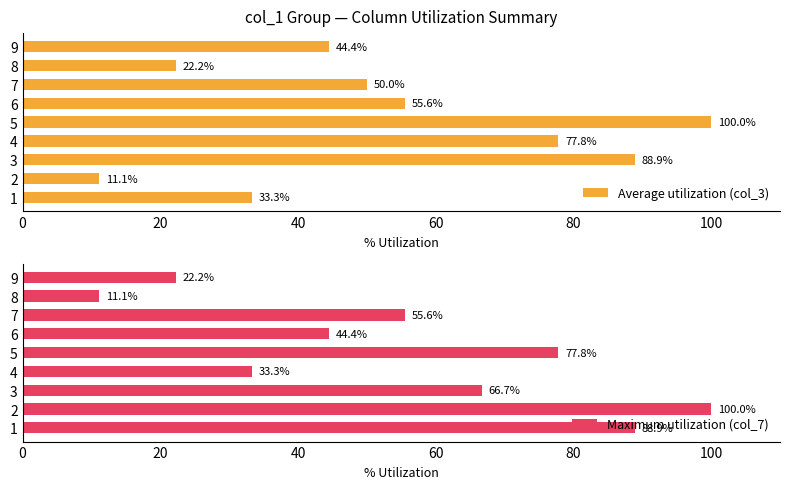

Which series has the largest total across all categories?

Maximum utilization (col_7)